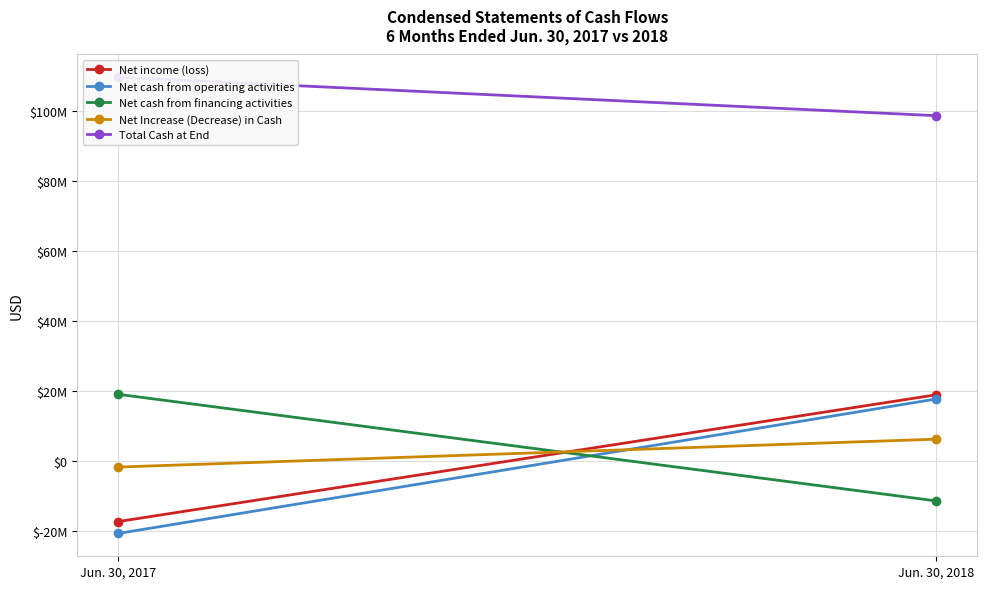

What is the sum of the Net cash from operating activities values at Jun. 30, 2017 and Jun. 30, 2018?

-3152042